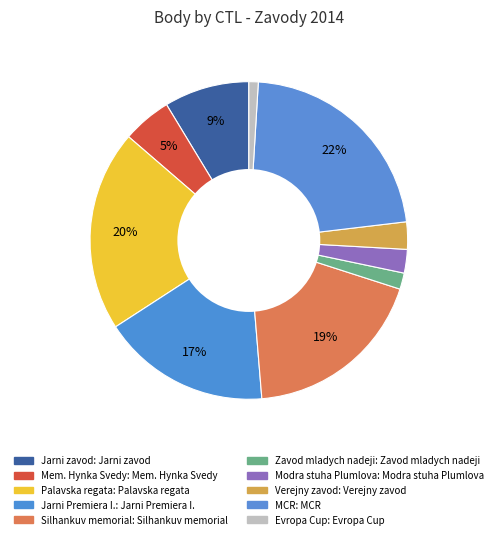

How many segments does this pie chart have?

10